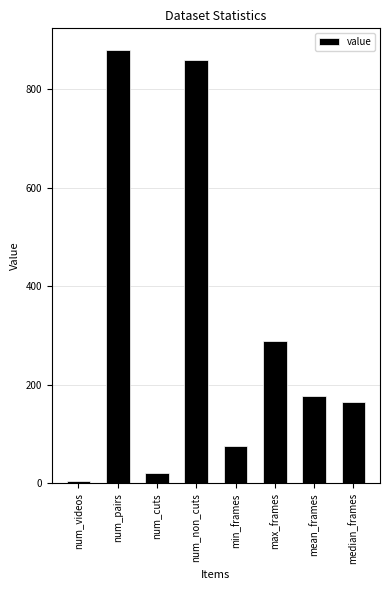

Approximately how many times larger is the value at max_frames compared to num_cuts?

13.8